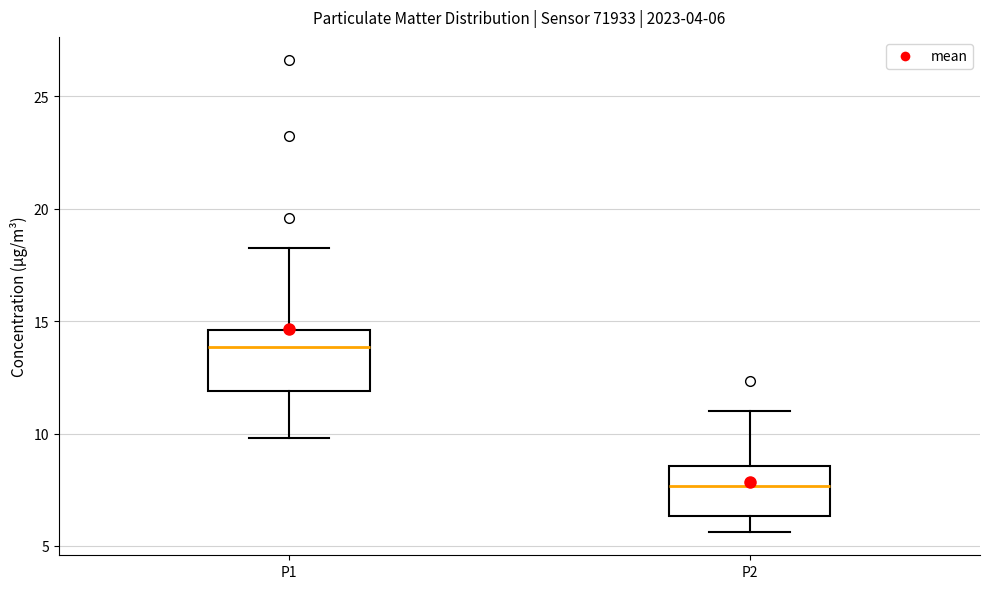

Which box has the lowest median line?

P2